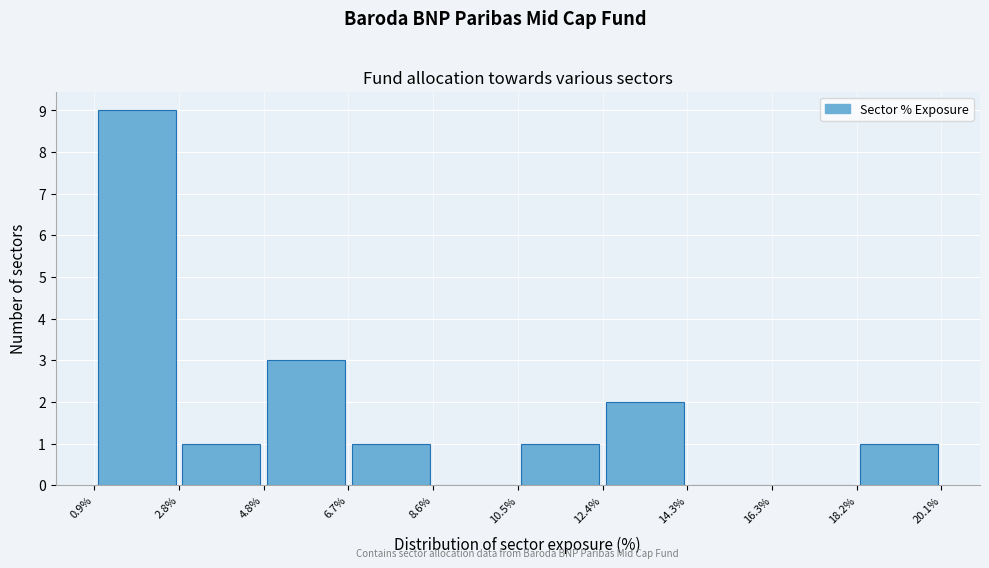

Reading left to right, transcribe this chart: for each bar, give the range it covers on the x-axis and its height. The values are not printed on the chart, so give them approximately, as read against the axis.

0.9% to 2.8%: 9
2.8% to 4.8%: 1
4.8% to 6.7%: 3
6.7% to 8.6%: 1
8.6% to 10.5%: 0
10.5% to 12.4%: 1
12.4% to 14.3%: 2
14.3% to 16.3%: 0
16.3% to 18.2%: 0
18.2% to 20.1%: 1